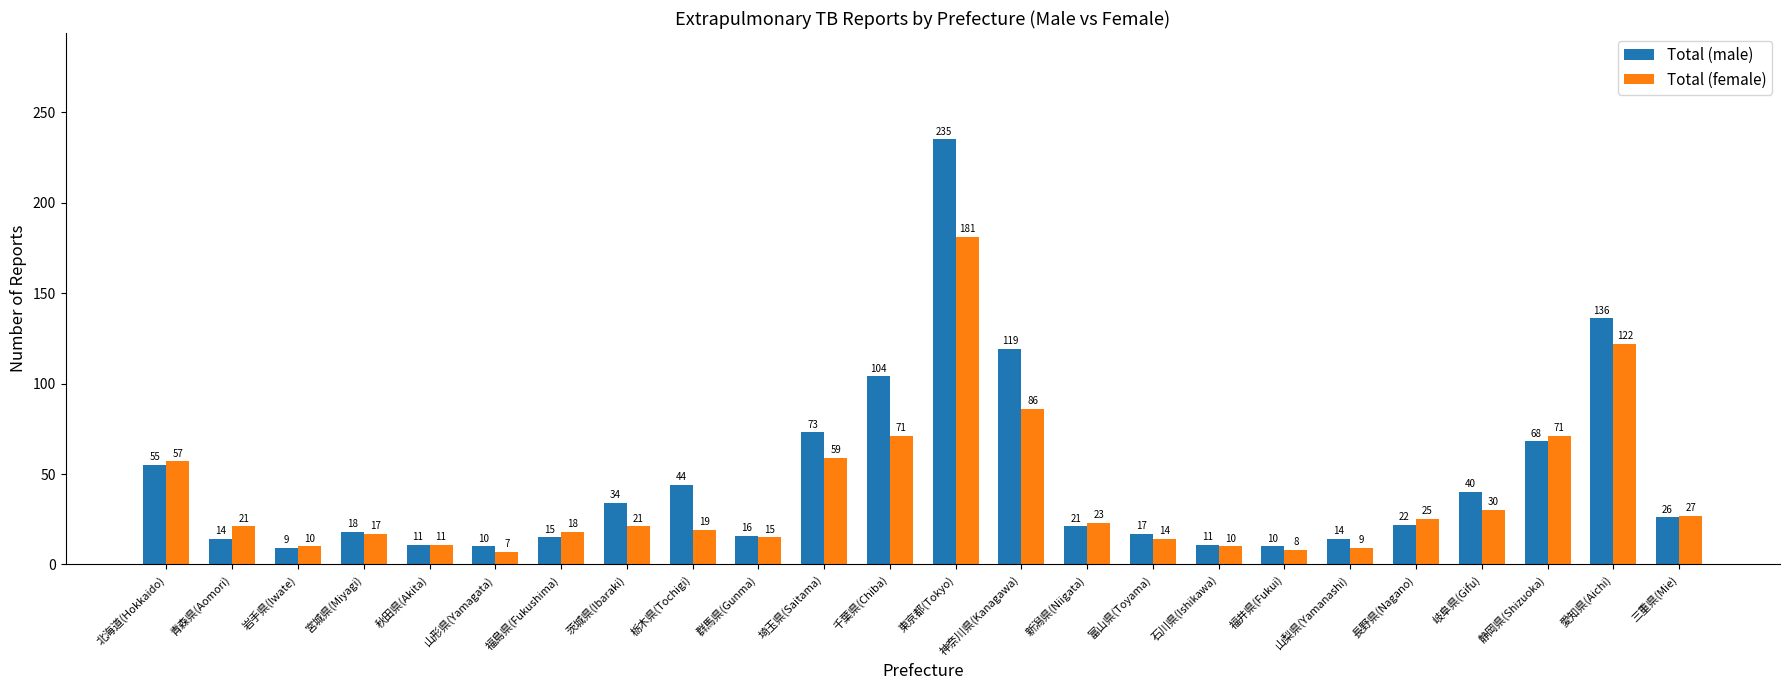

Reading left to right, transcribe all the data shown in this chart.

Total (male): 55	14	9	18	11	10	15	34	44	16	73	104	235	119	21	17	11	10	14	22	40	68	136	26
Total (female): 57	21	10	17	11	7	18	21	19	15	59	71	181	86	23	14	10	8	9	25	30	71	122	27